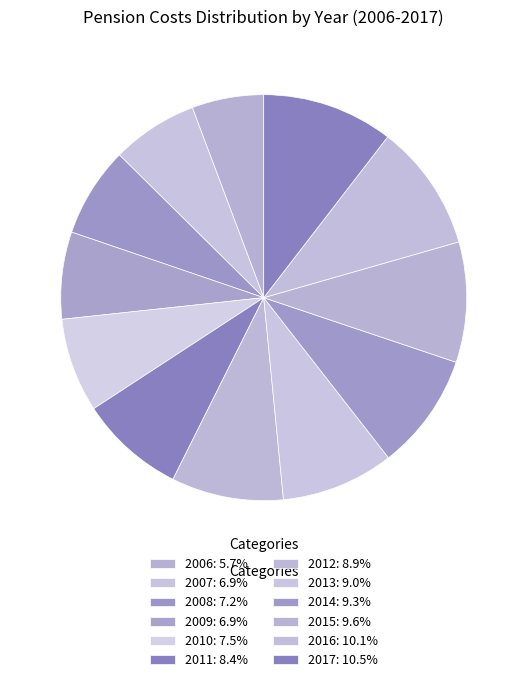

Does 2007 account for over 50% of the chart?

No